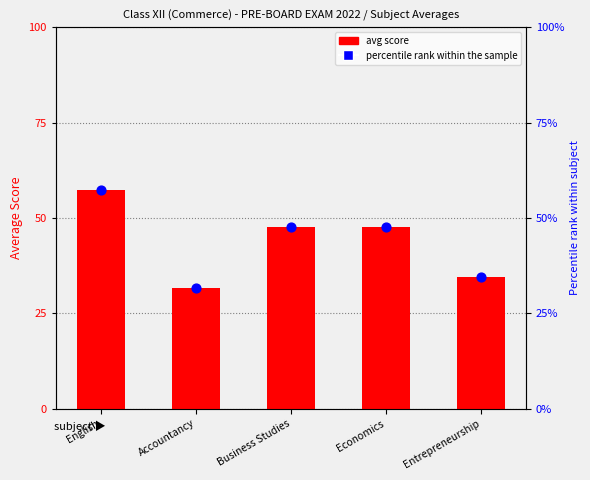

Which series contains the highest Y value?

avg score